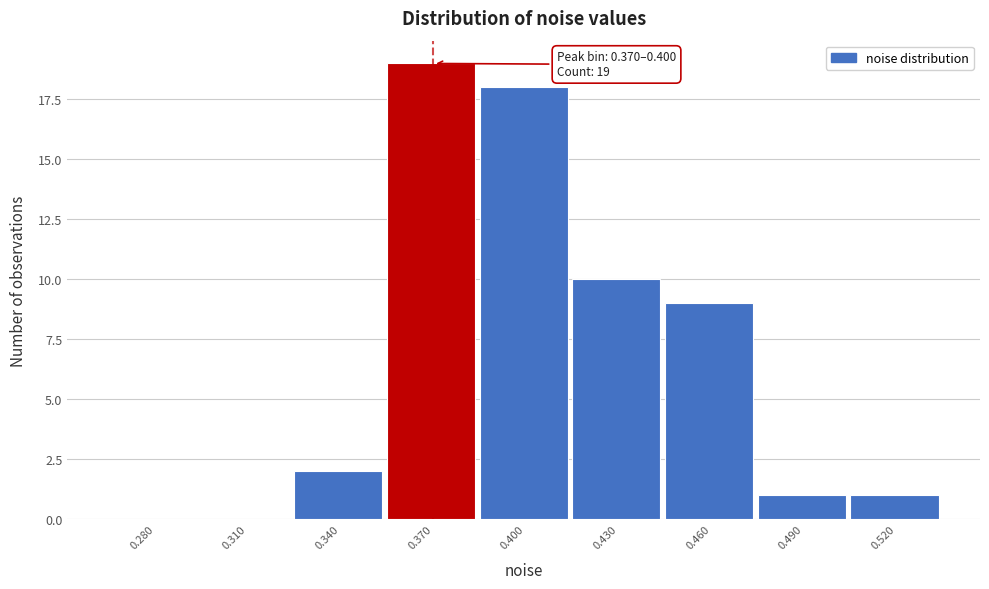

Reading left to right, transcribe all the data shown in this chart.

0.280=0	0.310=0	0.340=2	0.370=19	0.400=18	0.430=10	0.460=9	0.490=1	0.520=1